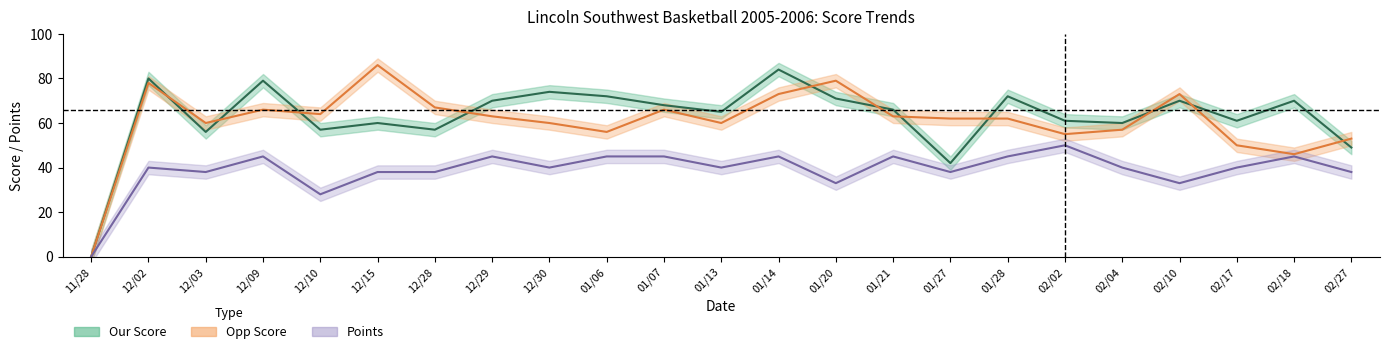

How many lines are shown in the chart?

3